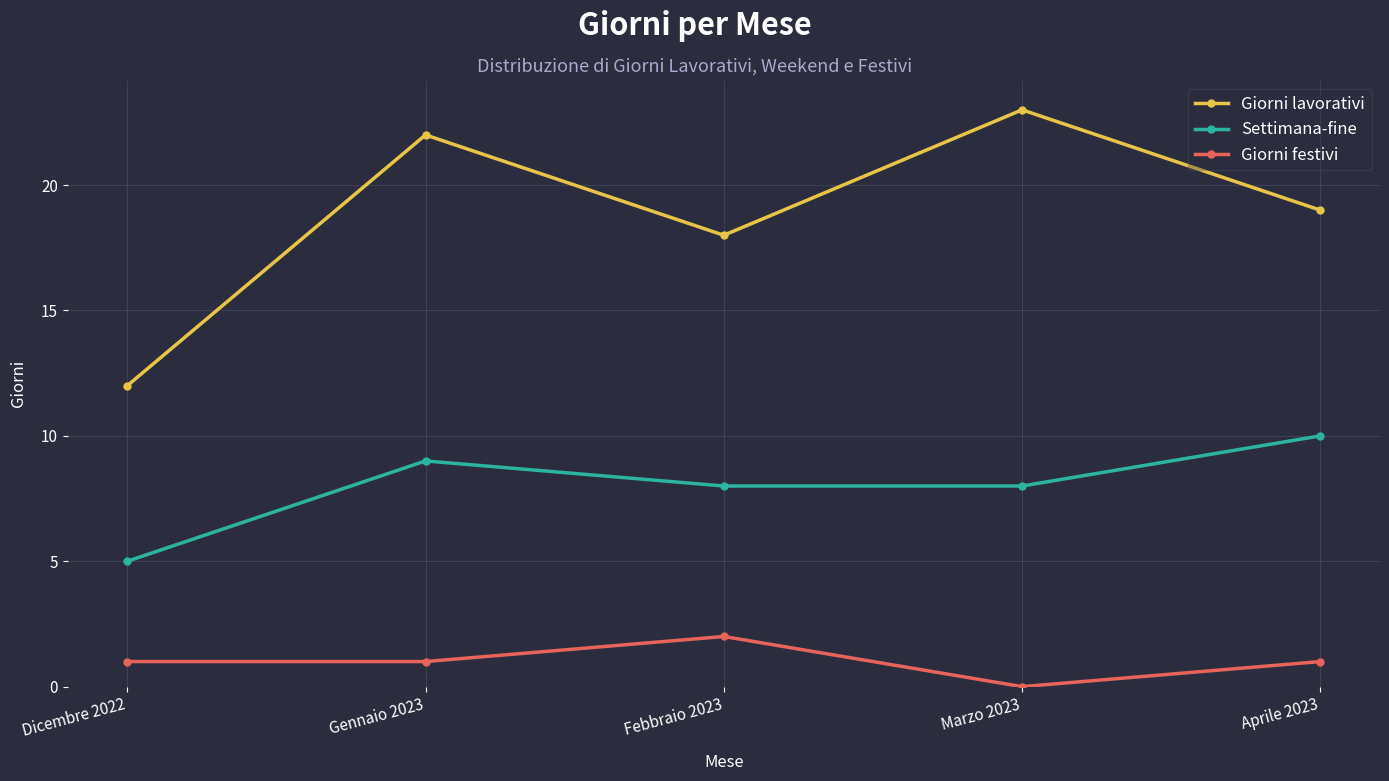

What position from the right is Marzo 2023?

2